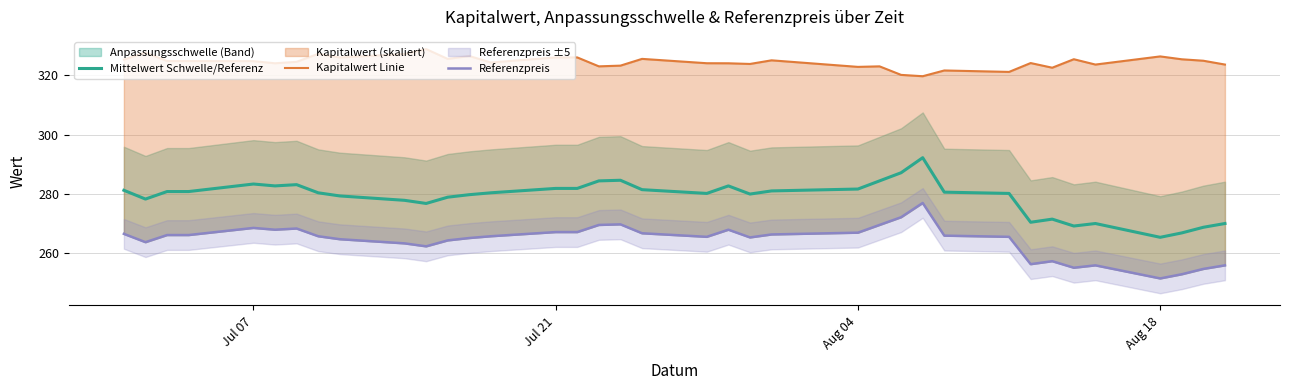

At how many categories does at least one series exceed 290?

37